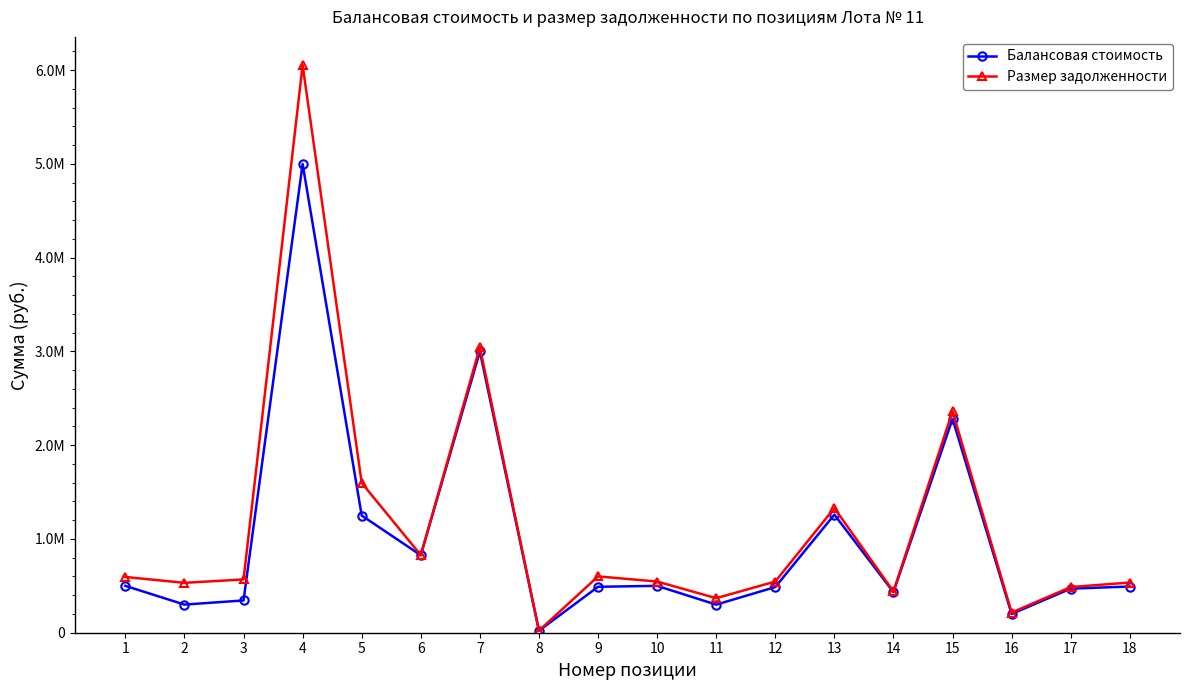

True or false: Размер задолженности has a value of 1594068.6 at 7.

False